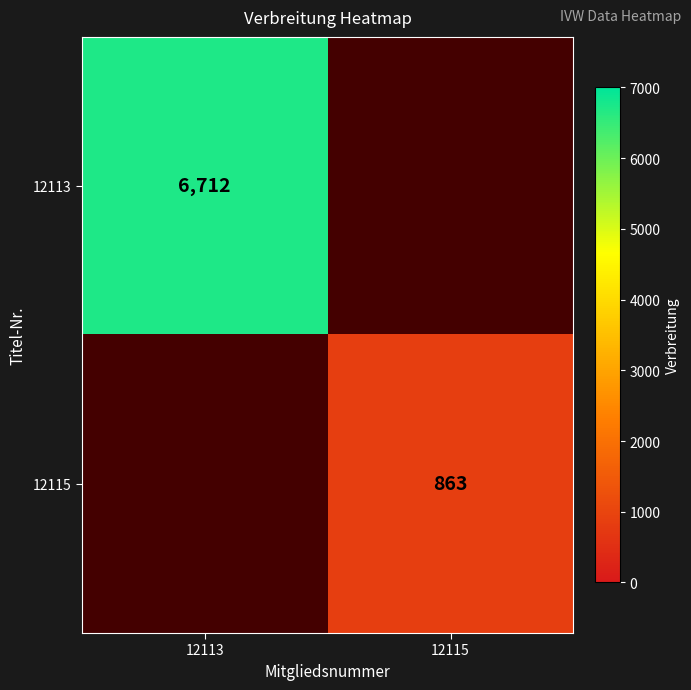

The value of 12113 at 12113 is 11406.6. True or false?

False